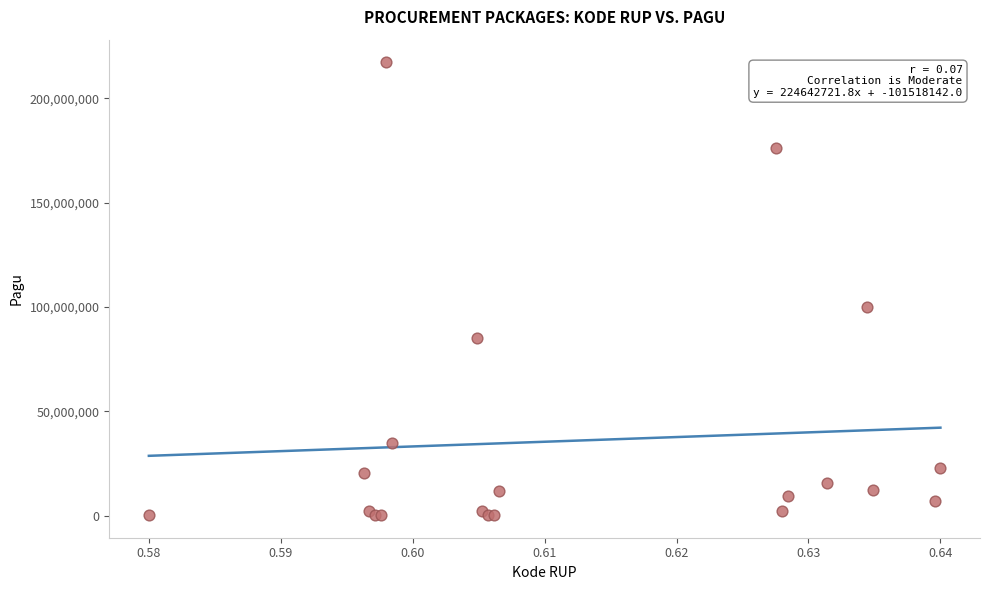

What Y value in the scatter plot is closest to 108800000?

99958000